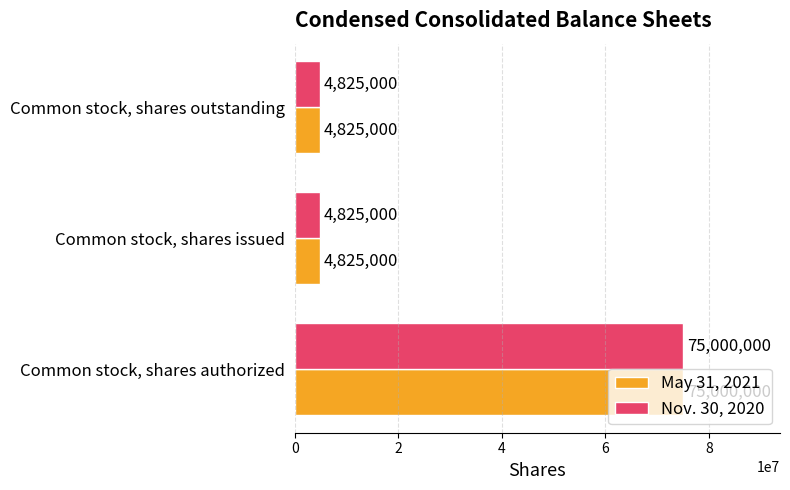

What is the difference between the maximum and minimum values in the May 31, 2021 series?

70175000